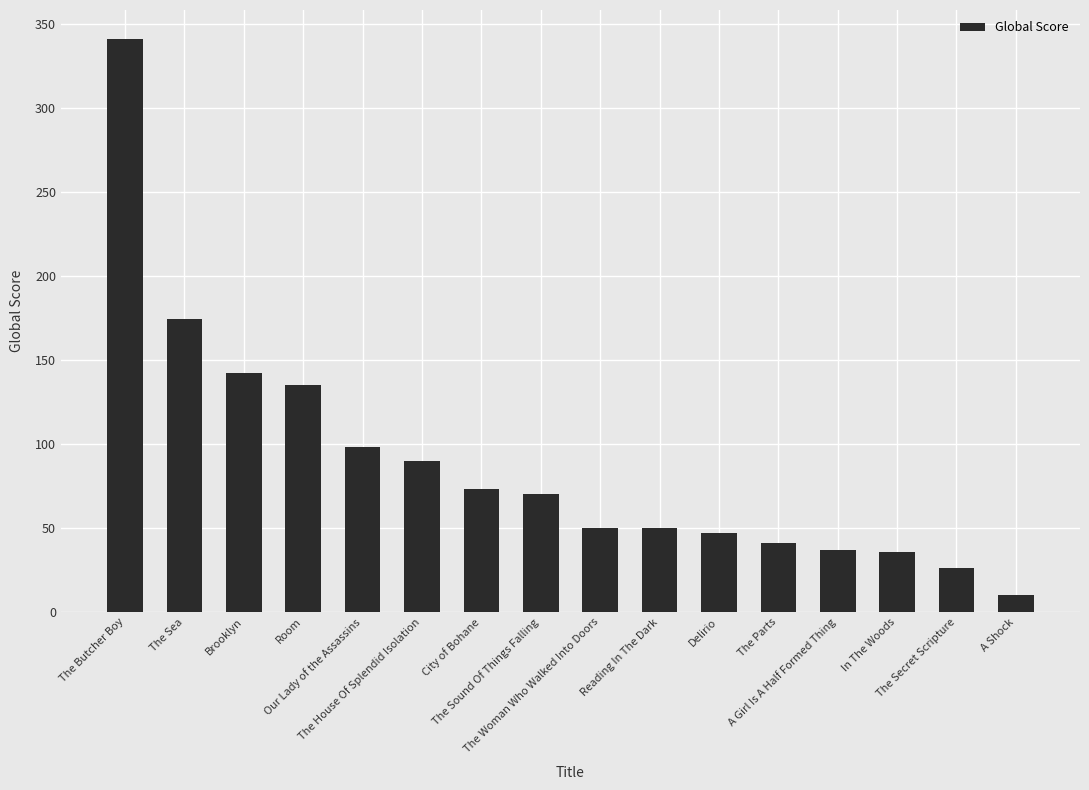

What position from the right is The Sound Of Things Falling?

9